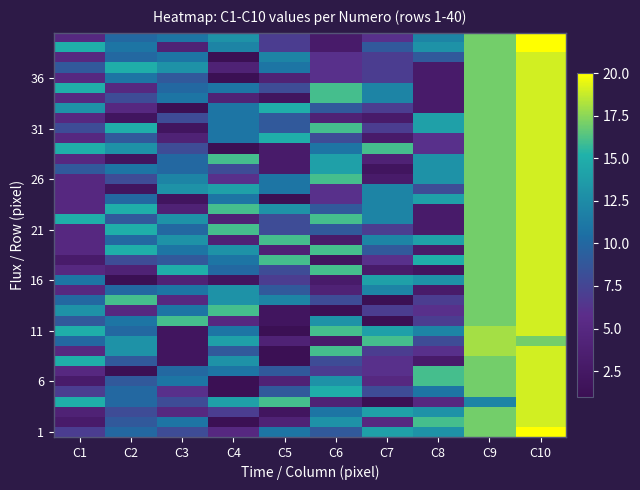

Which has a higher value, C5 or C8?

C8